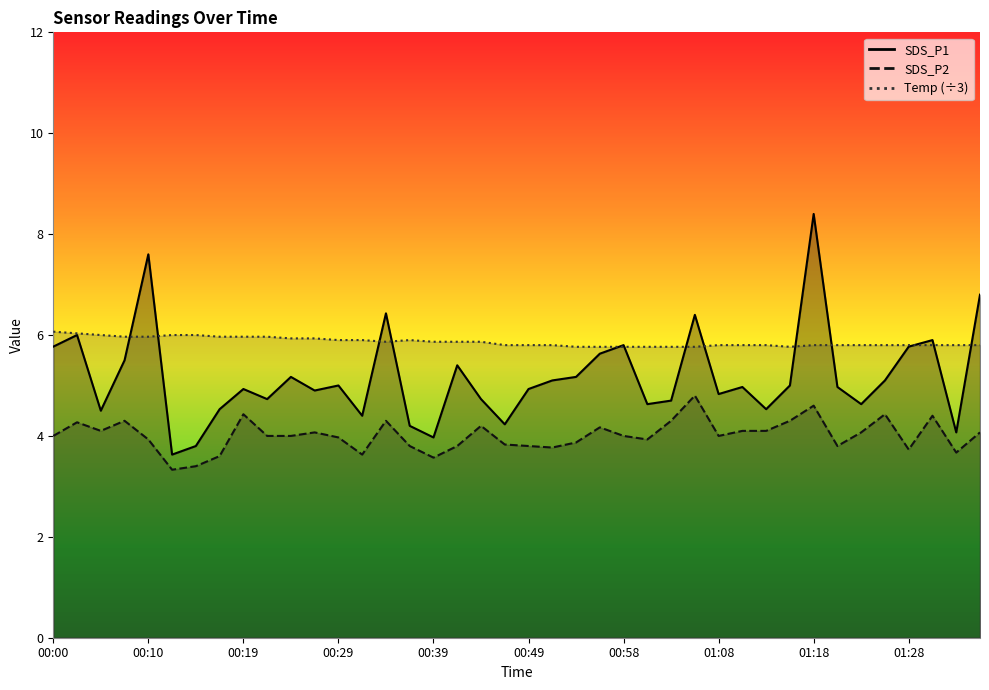

Which has a higher value, 00:34 or 00:51?

00:34